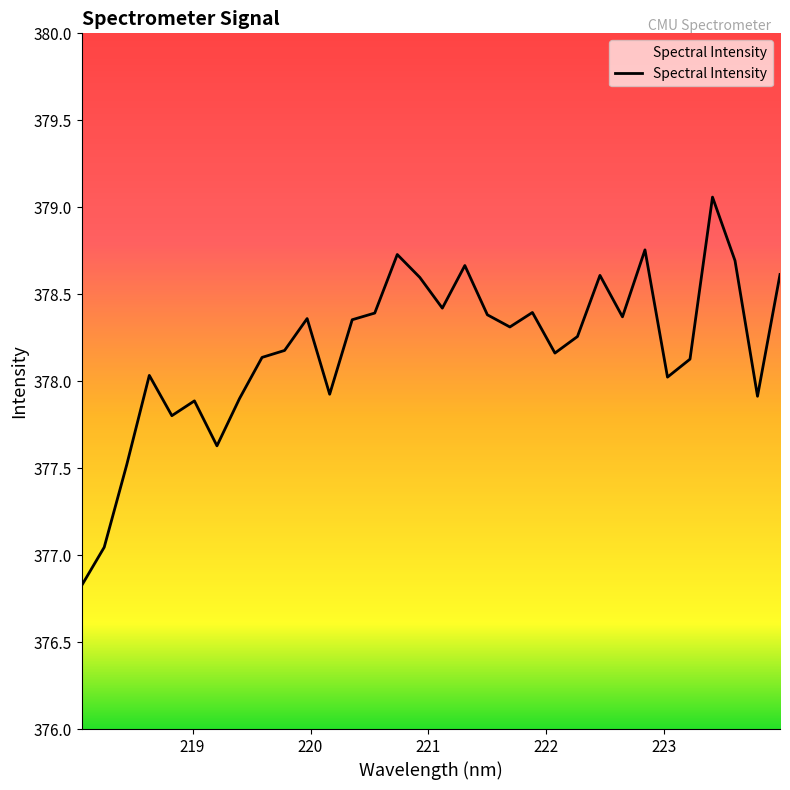

How many categories are shown in the chart?

32